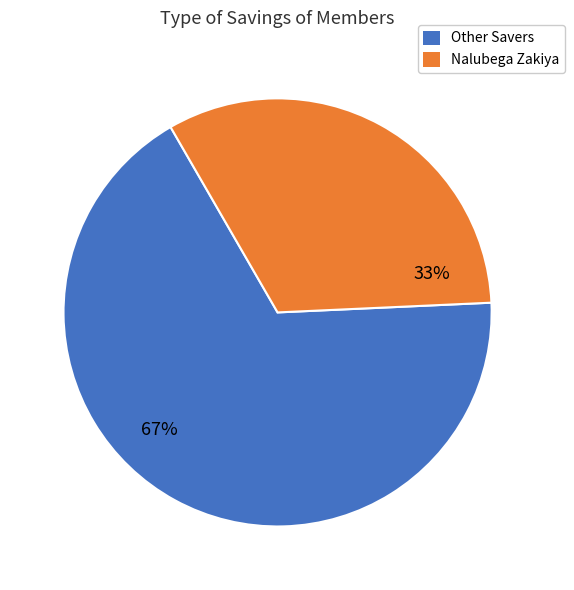

The Other Savers slice represents 67% of the pie. True or false?

True